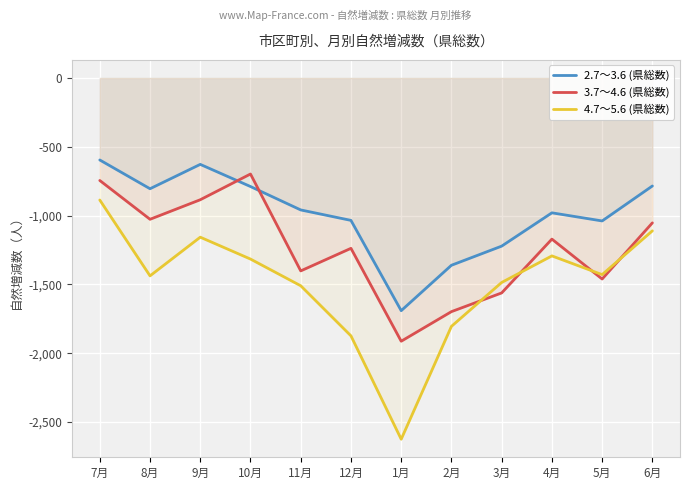

What is the sum of all 3.7～4.6 (県総数) values?

-14853